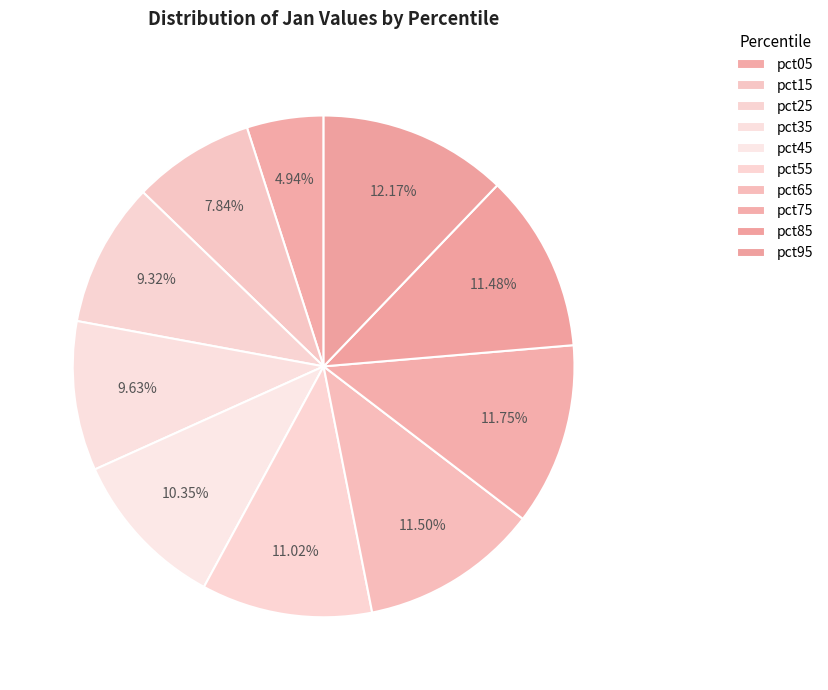

How many slices are in this pie chart?

10